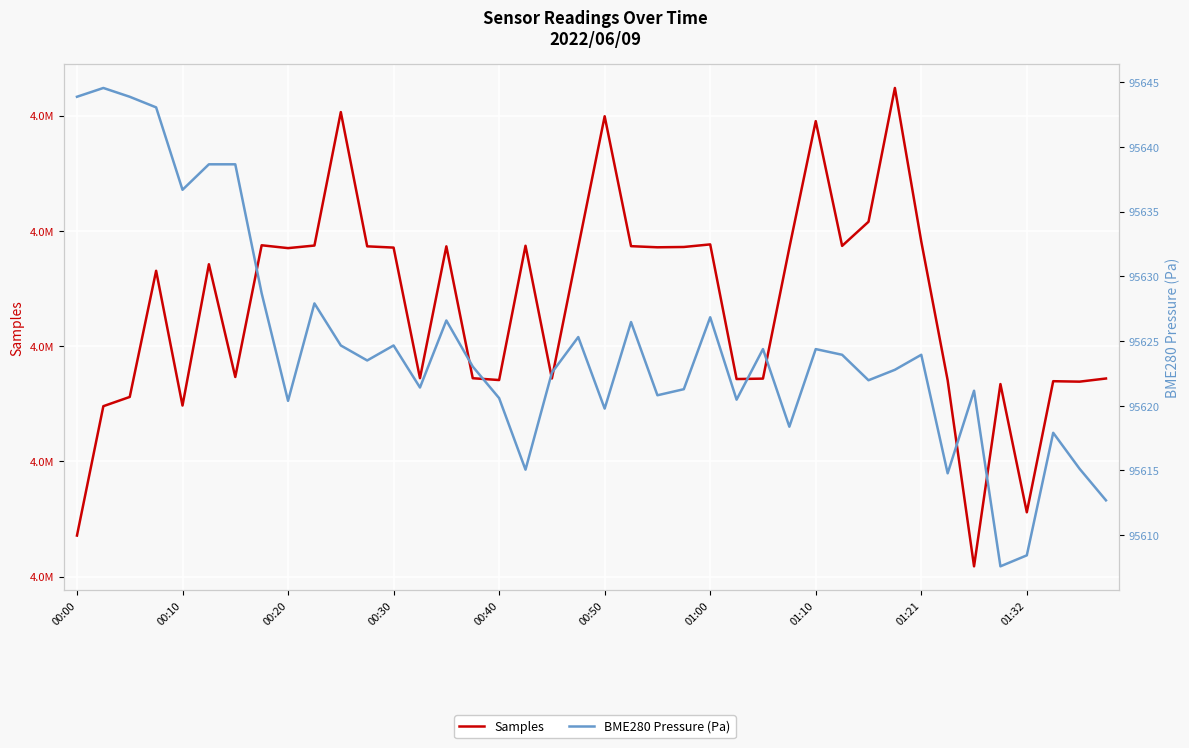

What position from the left is 17?

18